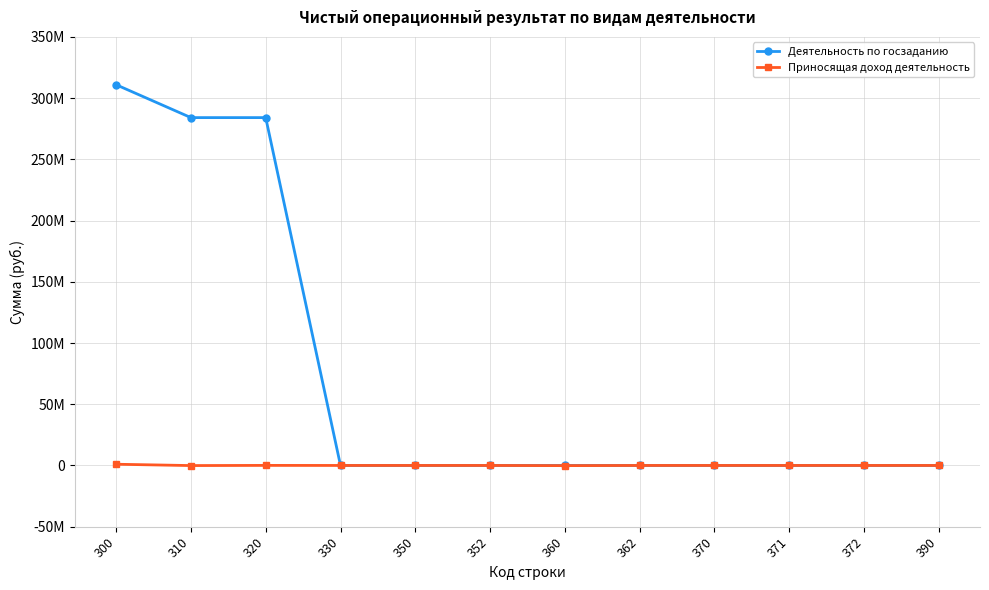

Which series has the largest total across all categories?

Деятельность по госзаданию